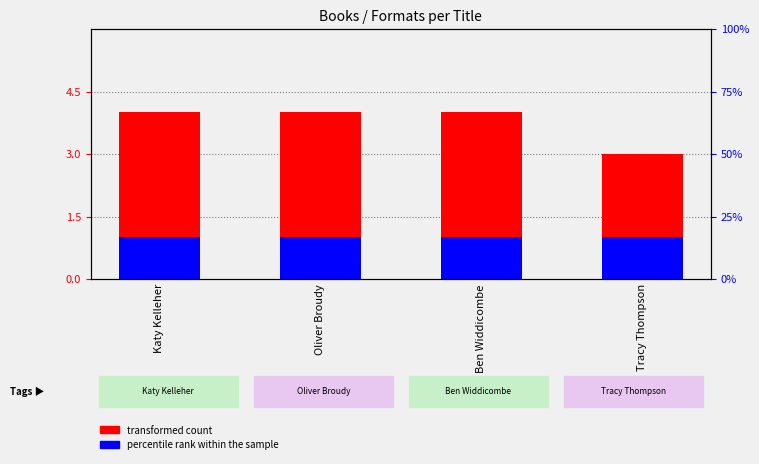

What is the total value across all series at Tracy Thompson?

4